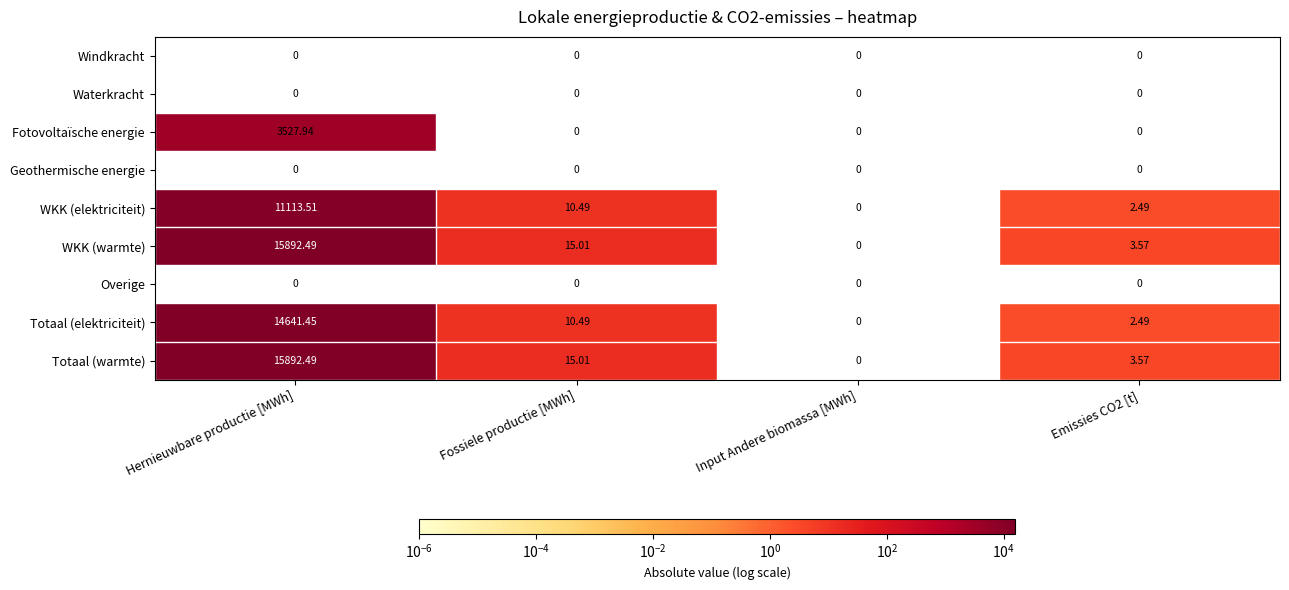

Where is Fotovoltaïsche energie nearest to the value 3527?

Hernieuwbare productie [MWh]